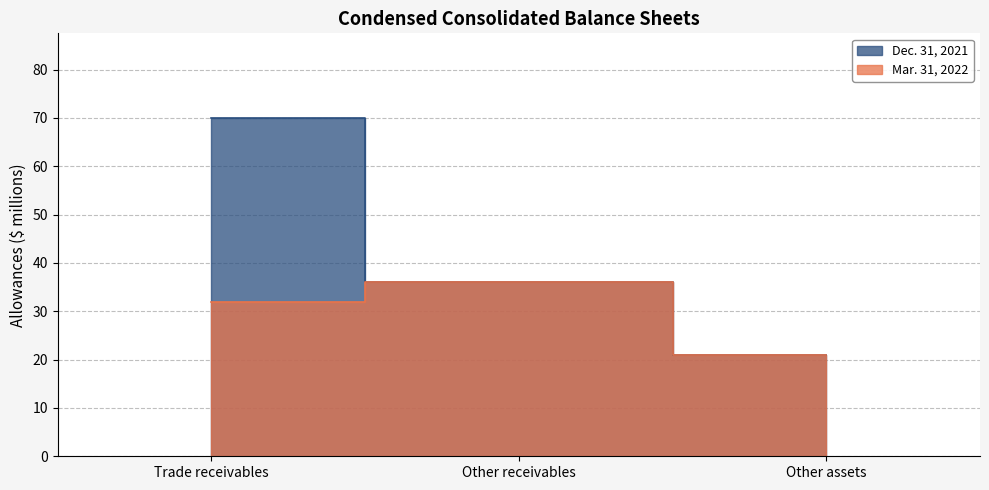

How many values in the Mar. 31, 2022 series are below 32?

1